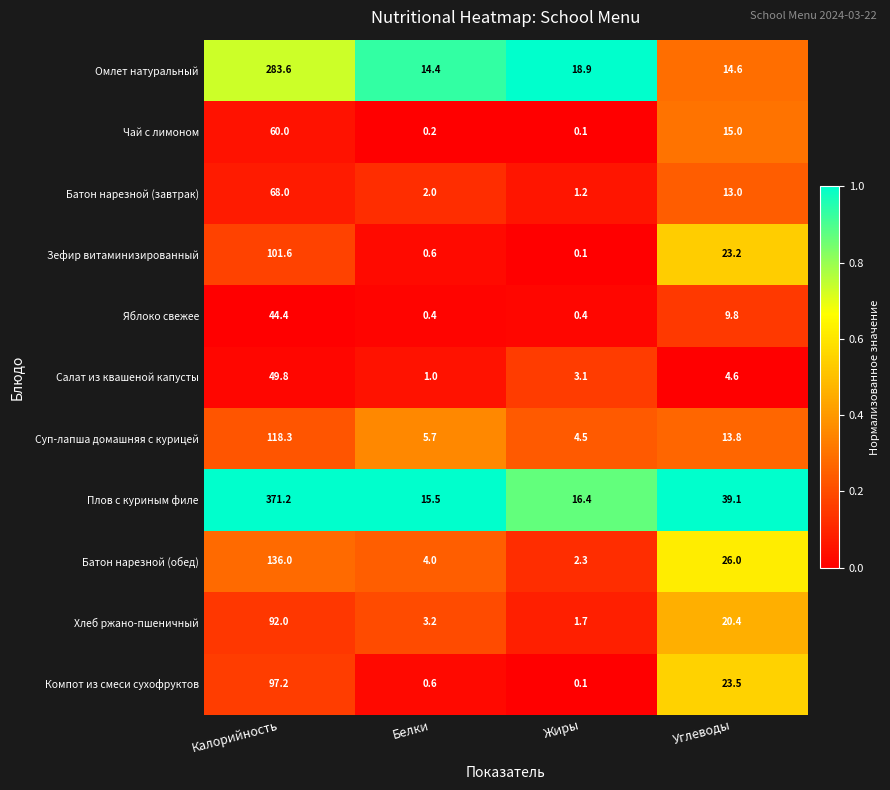

Rank the series by their maximum value, from highest to lowest.

Плов с куриным филе, Омлет натуральный, Батон нарезной (обед), Суп-лапша домашняя с курицей, Зефир витаминизированный, Компот из смеси сухофруктов, Хлеб ржано-пшеничный, Батон нарезной (завтрак), Чай с лимоном, Салат из квашеной капусты, Яблоко свежее